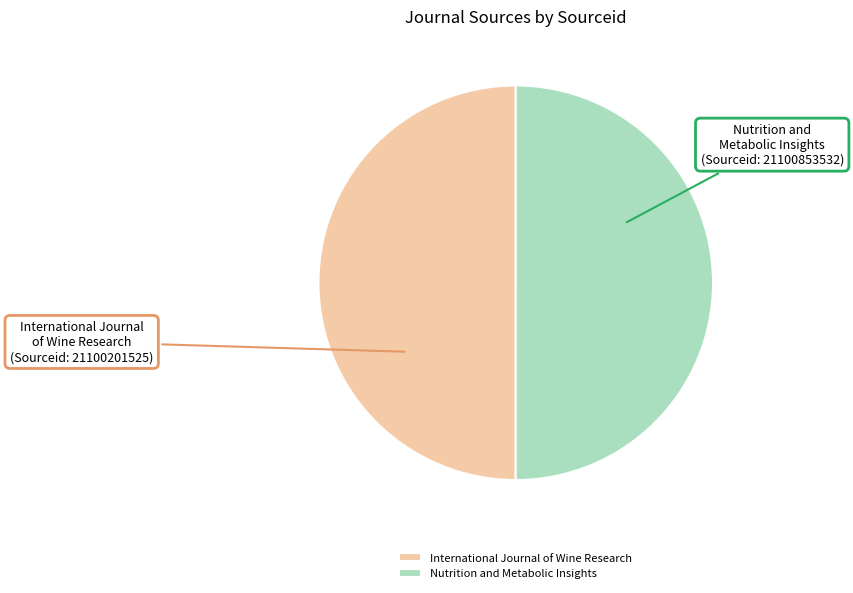

Combined, do Nutrition and Metabolic Insights and International Journal of Wine Research account for over 50%?

Yes